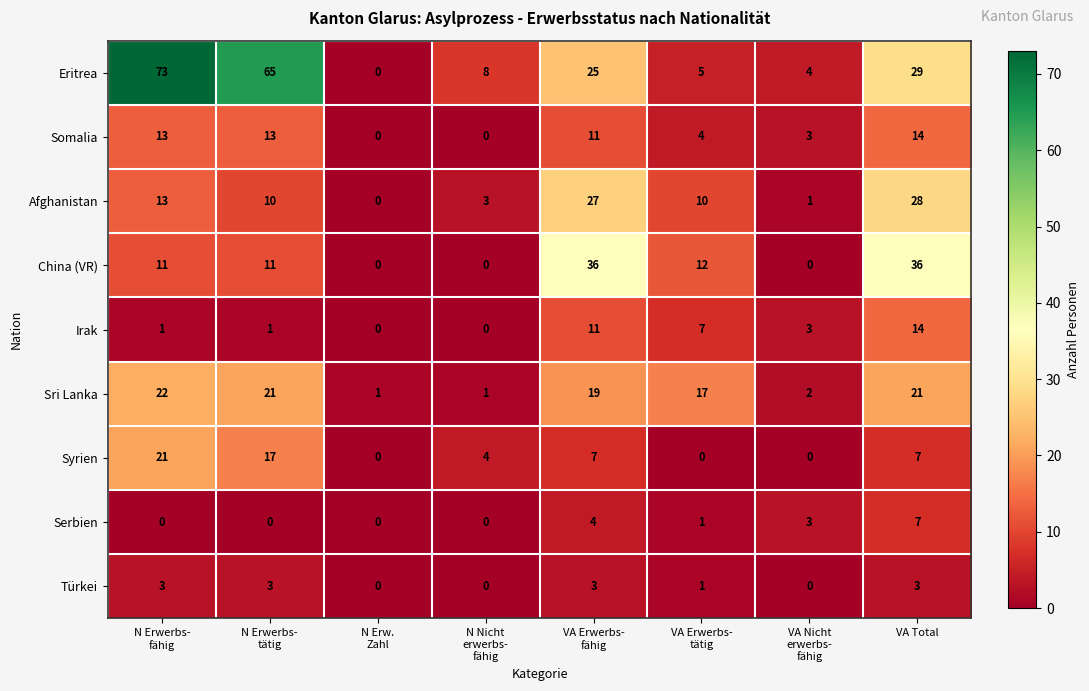

At which label does Afghanistan reach its peak?

VA Total